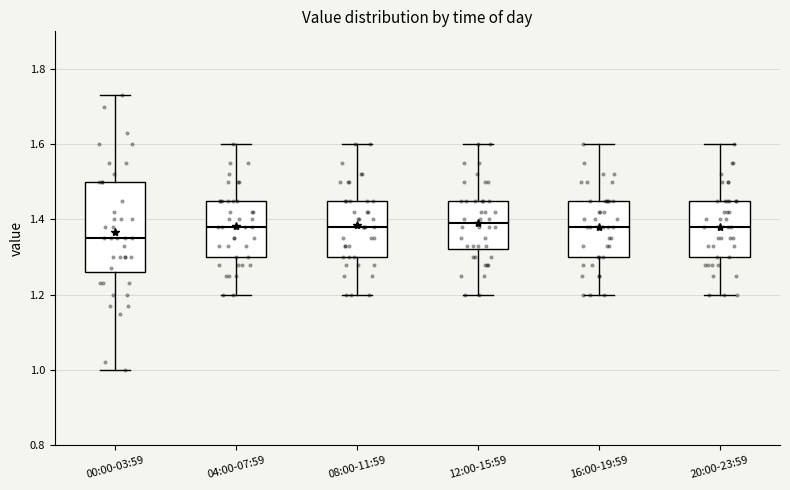

Which box is the tallest, from its lower edge to its upper edge?

00:00-03:59